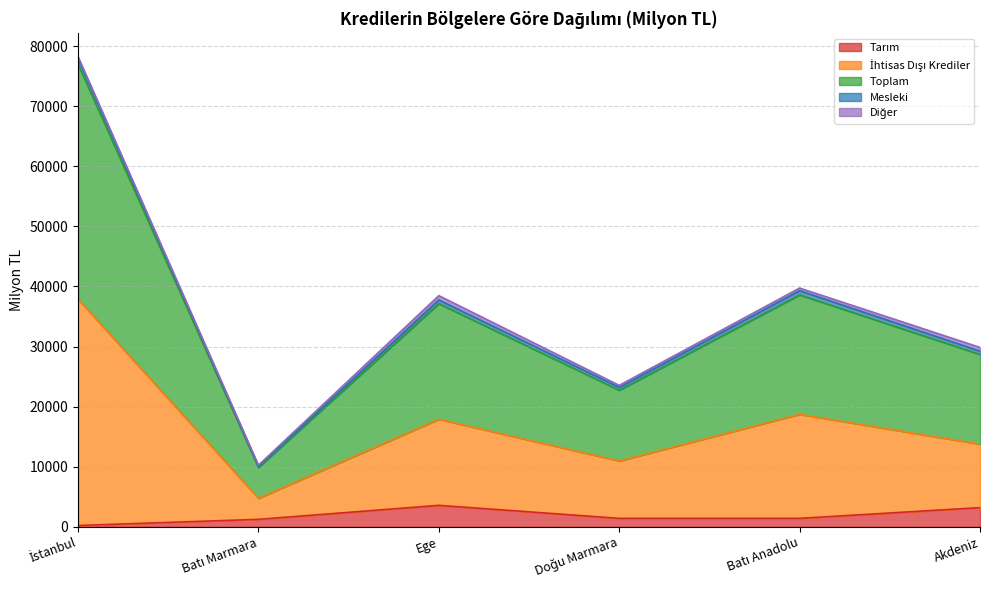

True or false: İhtisas Dışı Krediler and Toplam intersect in this chart.

False